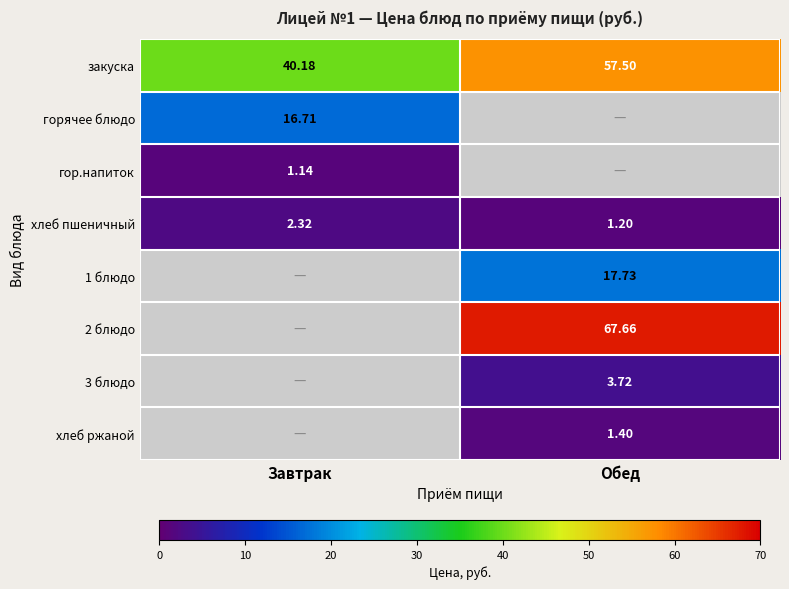

Which category has the highest value in the закуска series?

Обед